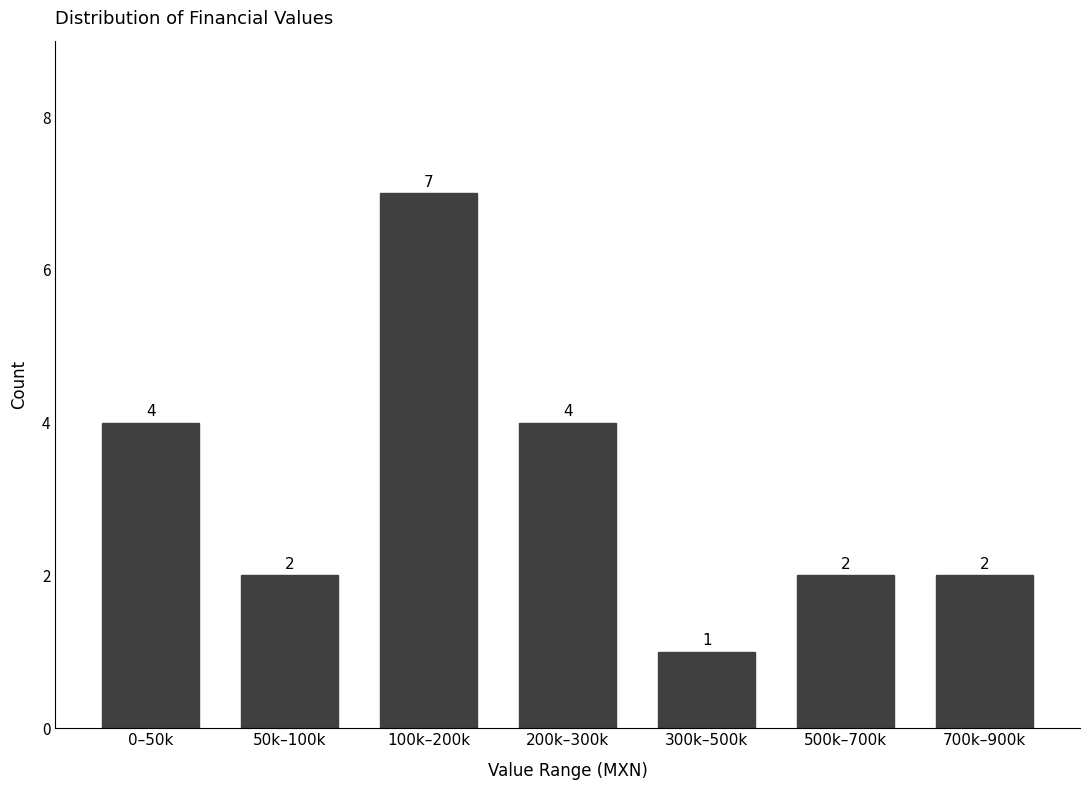

Reading left to right, extract all data points from this chart.

4	2	7	4	1	2	2